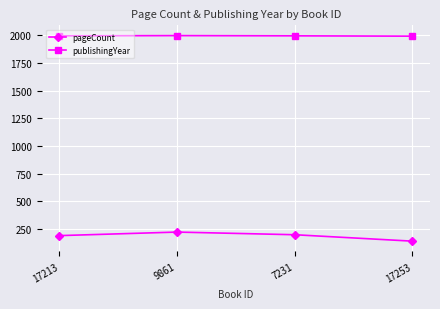

Rank the series at 9861 from lowest to highest value.

pageCount, publishingYear